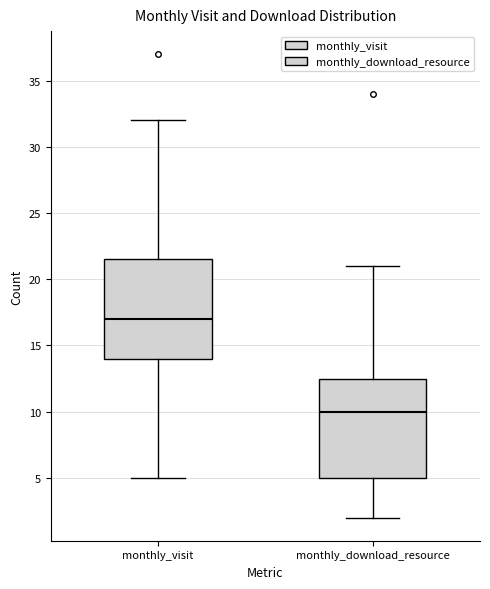

Reading left to right, transcribe this box plot: for each box, give where its median line is, the range the box spans, and where its two whiskers end, as read against the y-axis. The values are not printed on the chart, so give them approximately, as read against the axis.

monthly_visit: median 17.0, box 14.0 to 21.5, whiskers 5.0 to 32.0
monthly_download_resource: median 10.0, box 5.0 to 12.5, whiskers 2.0 to 21.0